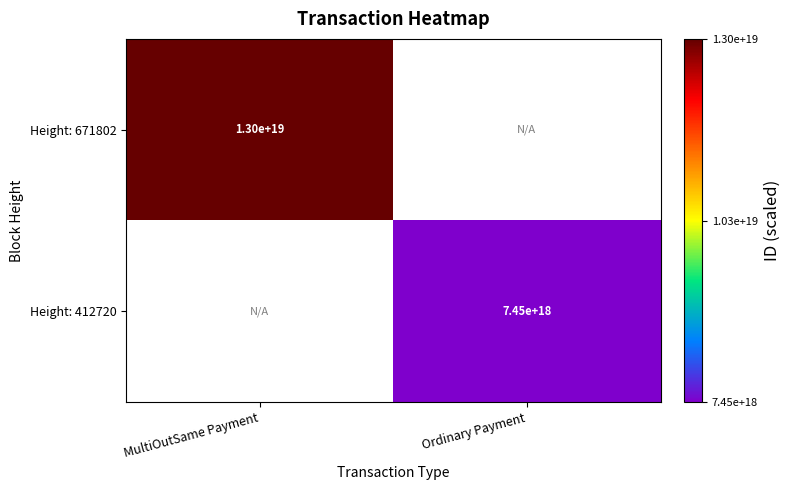

True or false: Height: 412720 has a value of 7450000000000000000 at Ordinary Payment.

True